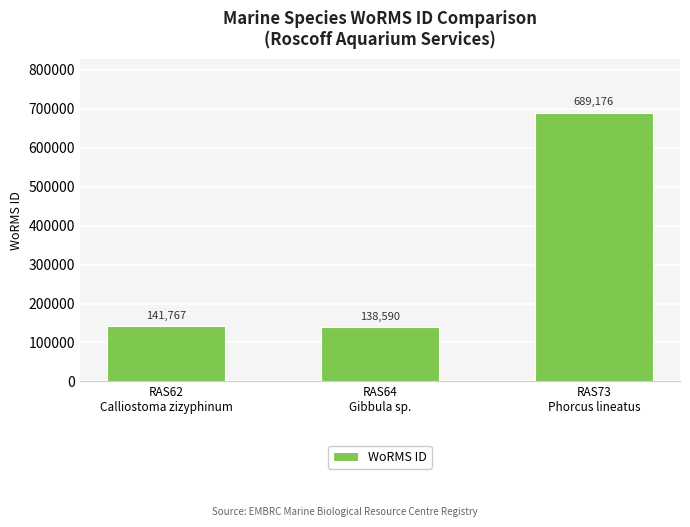

What is the ratio of the value at RAS73
Phorcus lineatus to the value at RAS62
Calliostoma zizyphinum?

4.9